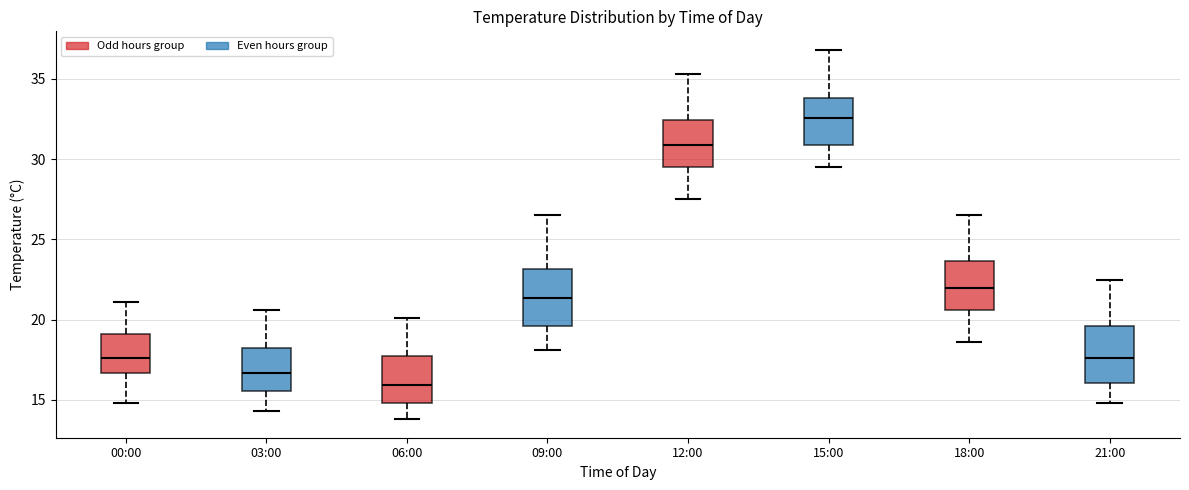

Which box's median line is the highest?

15:00